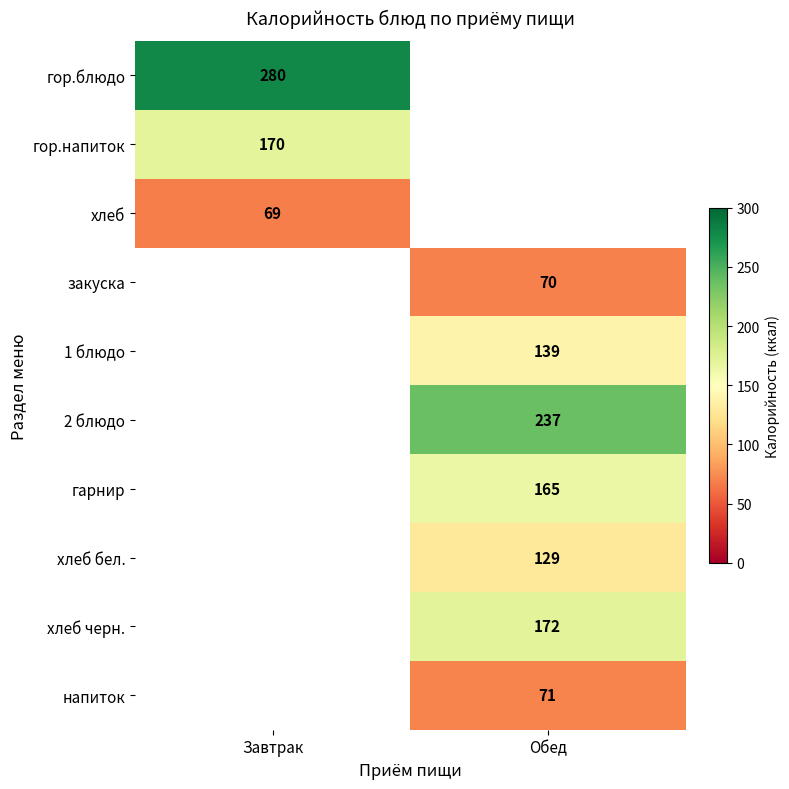

Is the value of 2 блюдо at Обед greater than the value of гарнир at Обед?

Yes